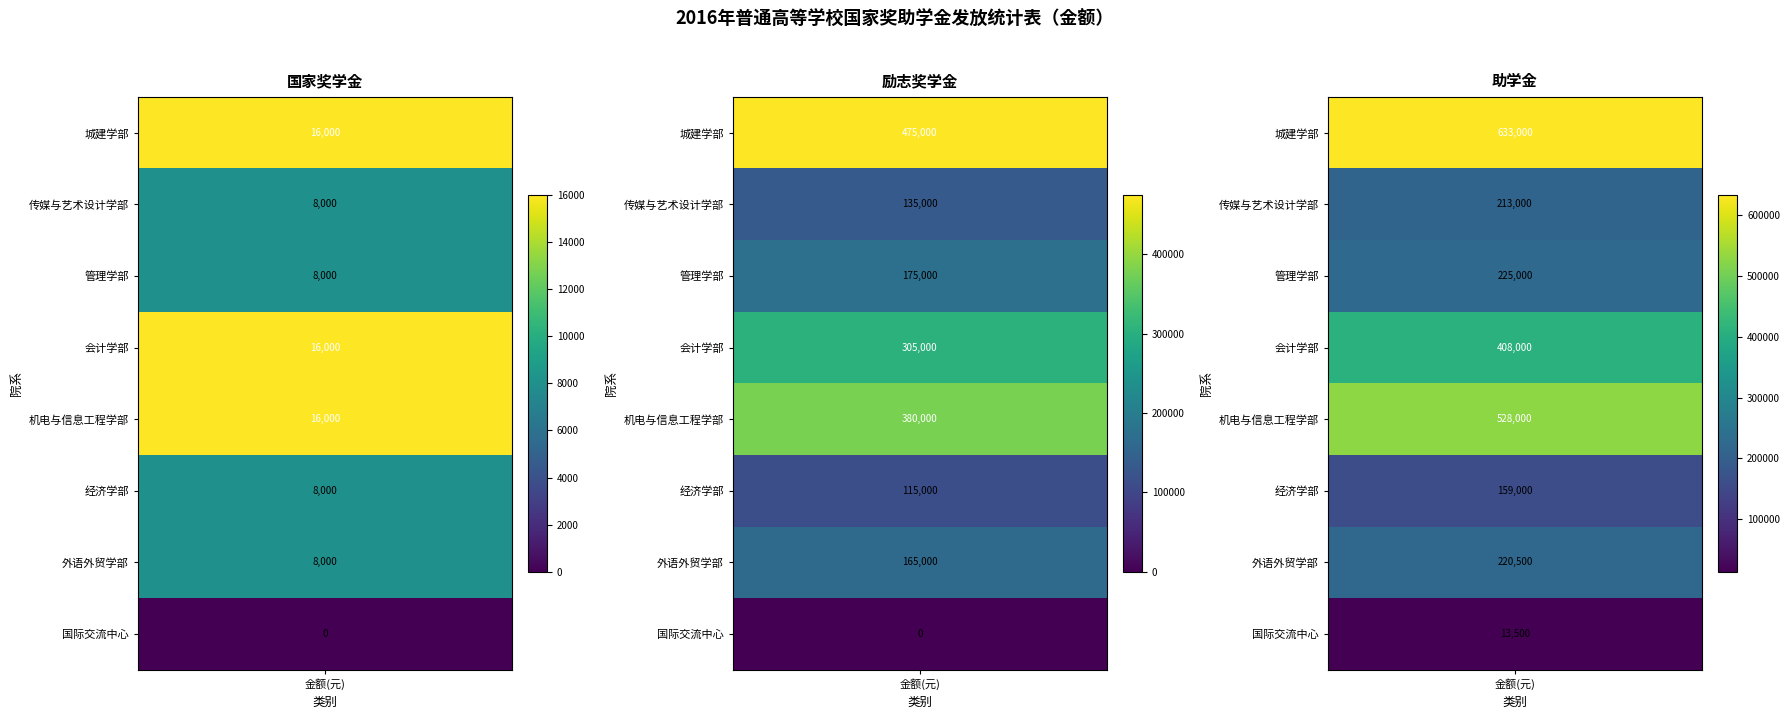

What is the difference between the second highest and minimum values in the 会计学部 series?

289000